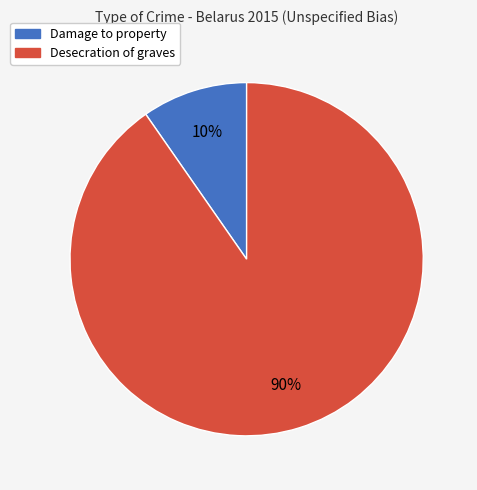

To the nearest percent, what is the average slice percentage?

50%